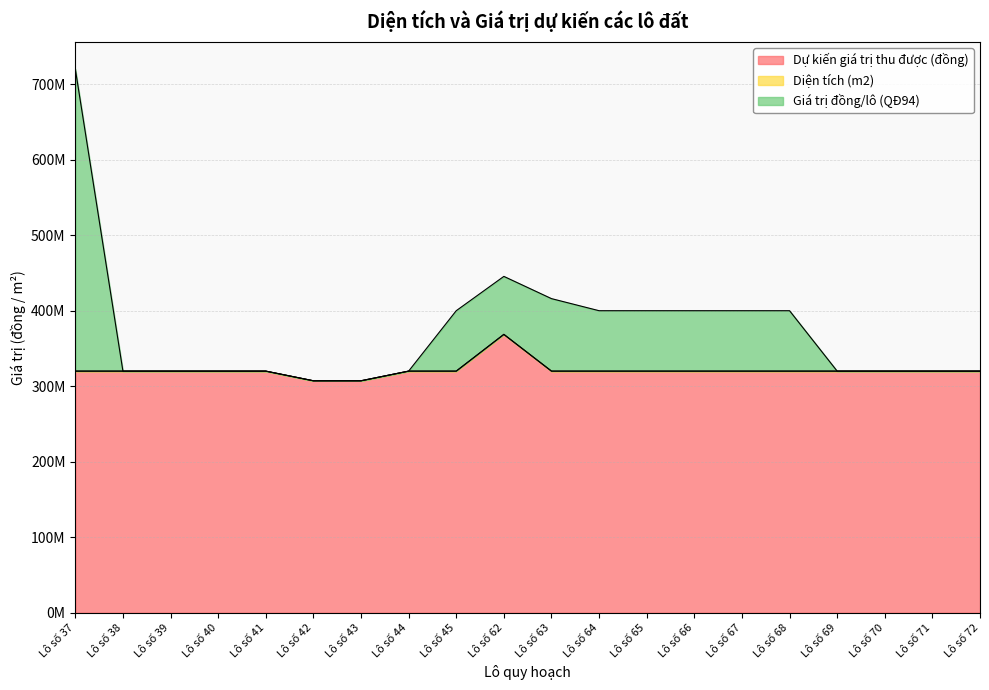

At which category does Giá trị đồng/lô (QĐ94) reach its first local peak?

Lô số 62